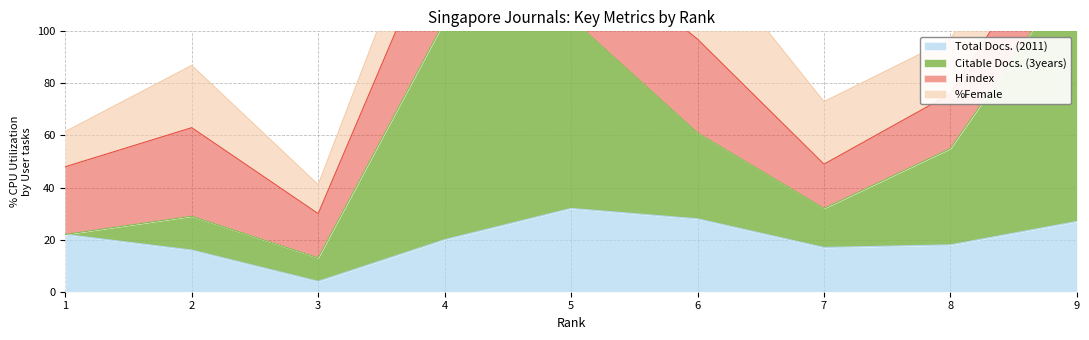

Which category has the highest value in the Total Docs. (2011) series?

5